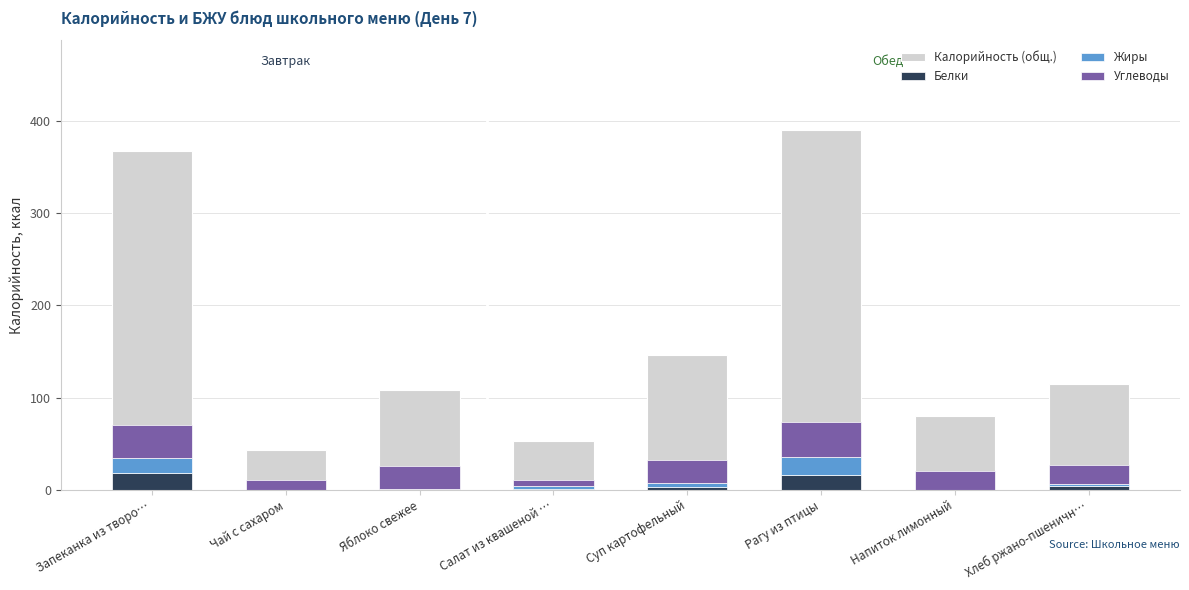

Count the number of categories in the chart.

8